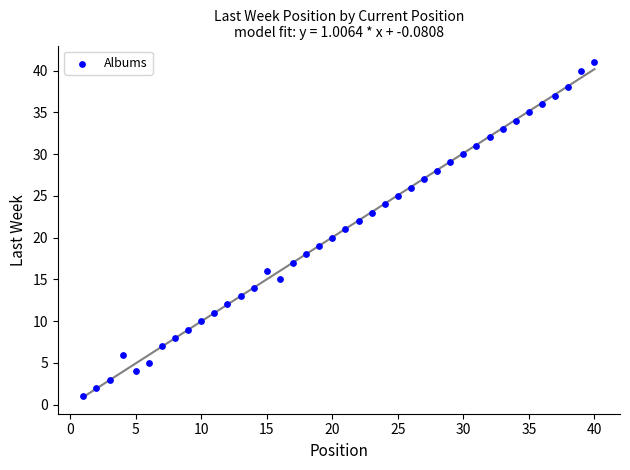

What is the range of X values (max minus min)?

39